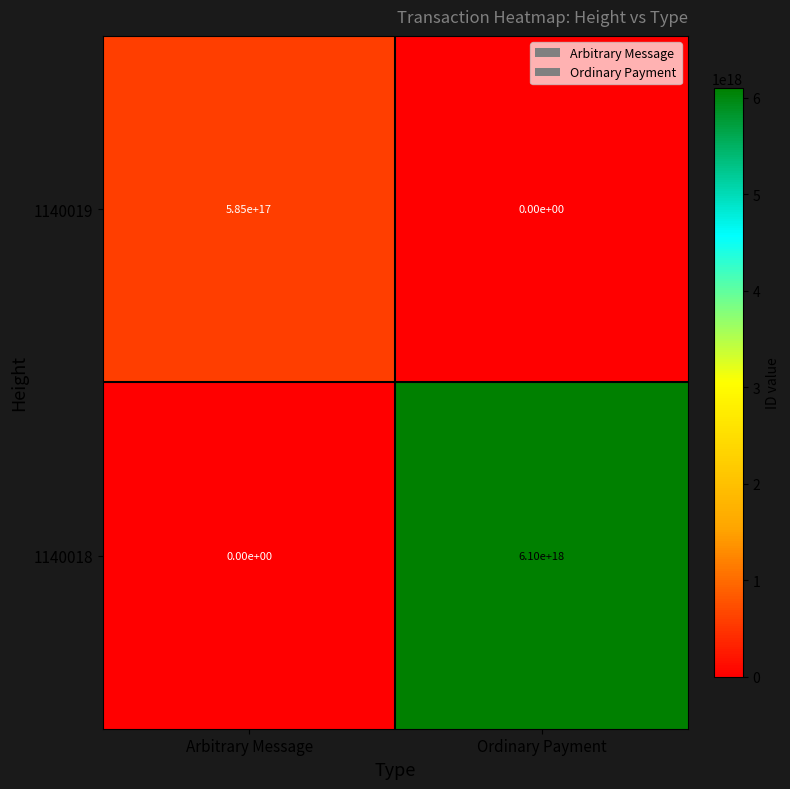

True or false: 1140019 has a value of 199693105788293632 at Arbitrary Message.

False